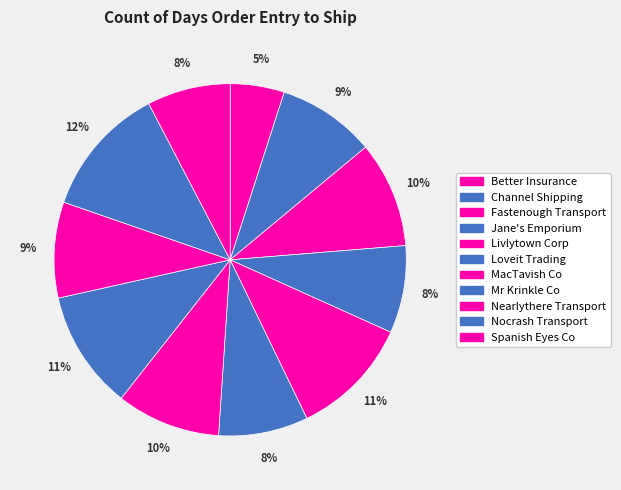

How many slices are in this pie chart?

11